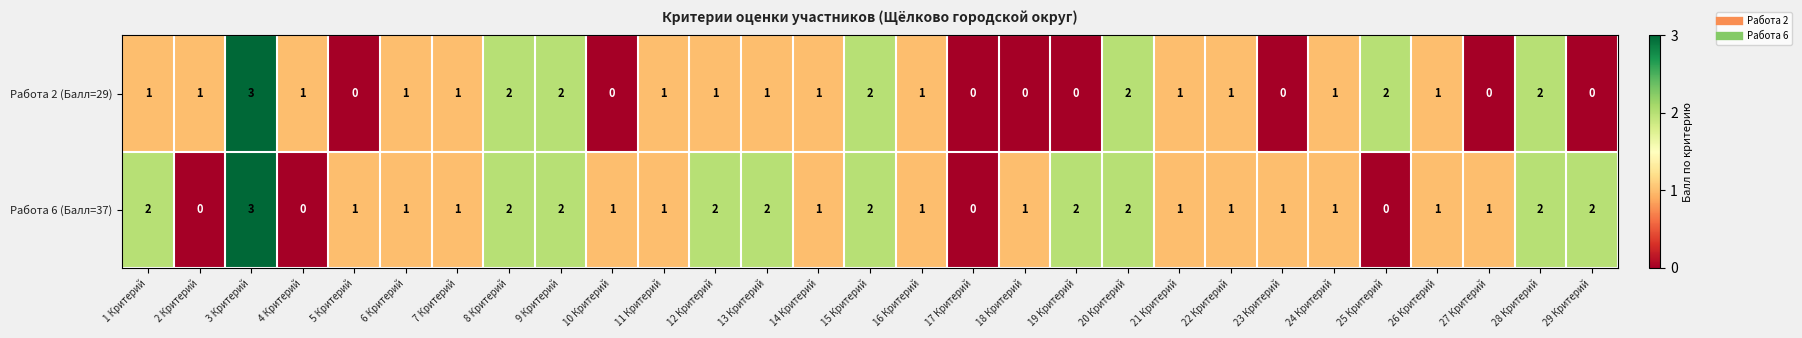

Is it true that Работа 6 (Балл=37) equals 0 at 14 Критерий?

False